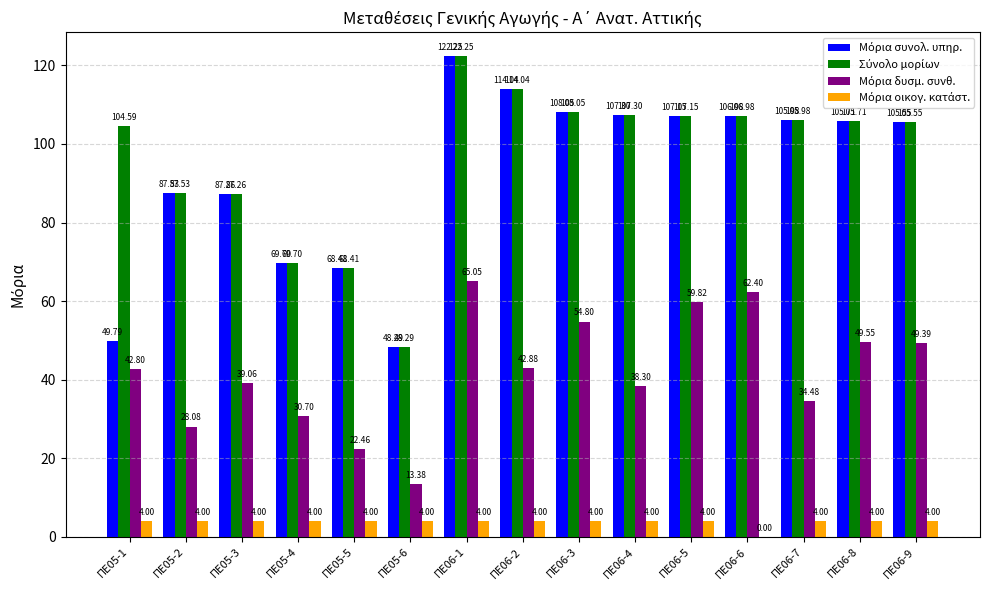

At which category is the sum across all series the highest?

ΠΕ06-1